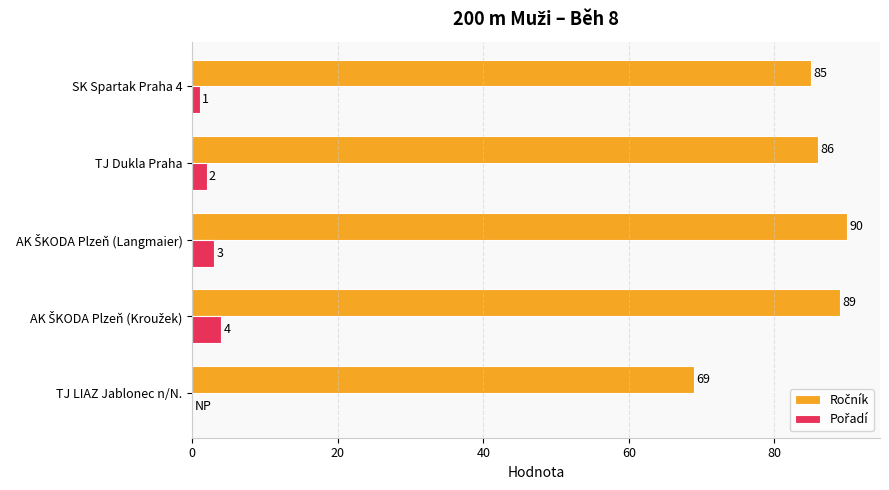

What is the total value across all series at TJ Dukla Praha?

88